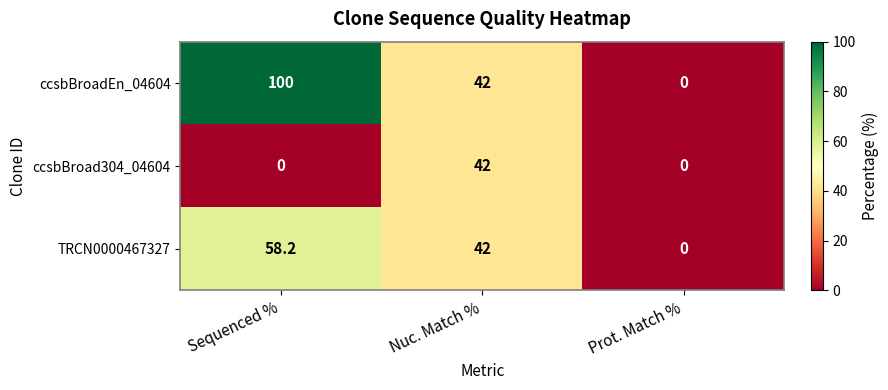

The ccsbBroad304_04604 series shows -21.4 at Prot. Match %. True or false?

False